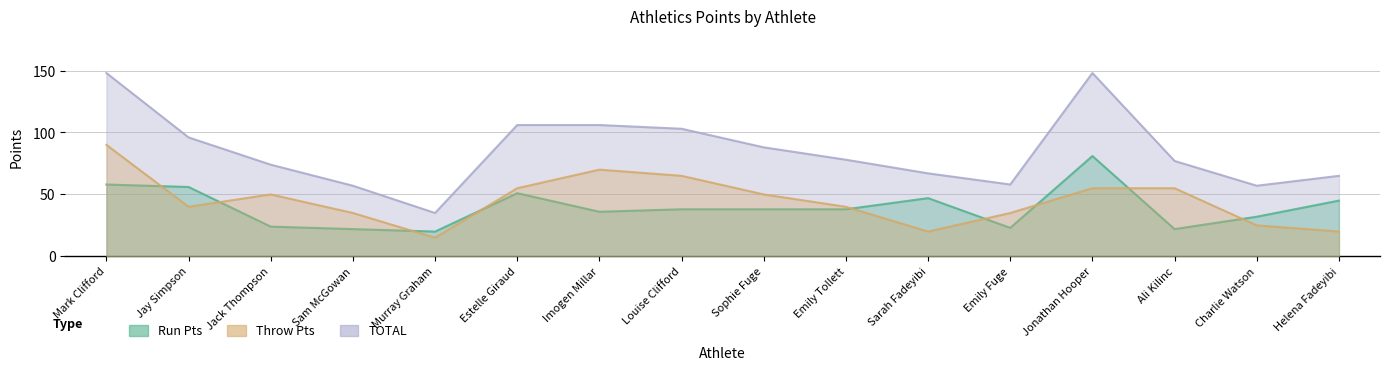

Rank the series at Helena Fadeyibi from highest to lowest value.

TOTAL, Run Pts, Throw Pts